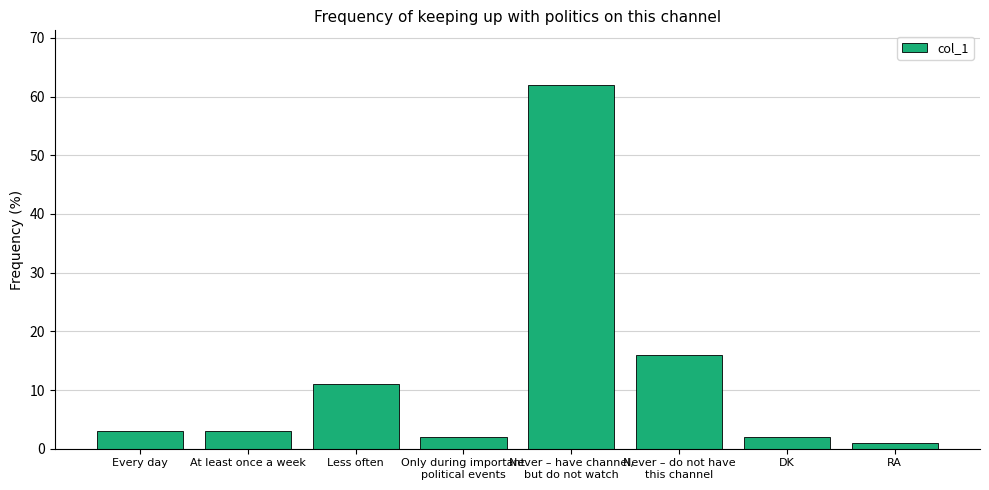

What is the maximum value shown in the chart?

62